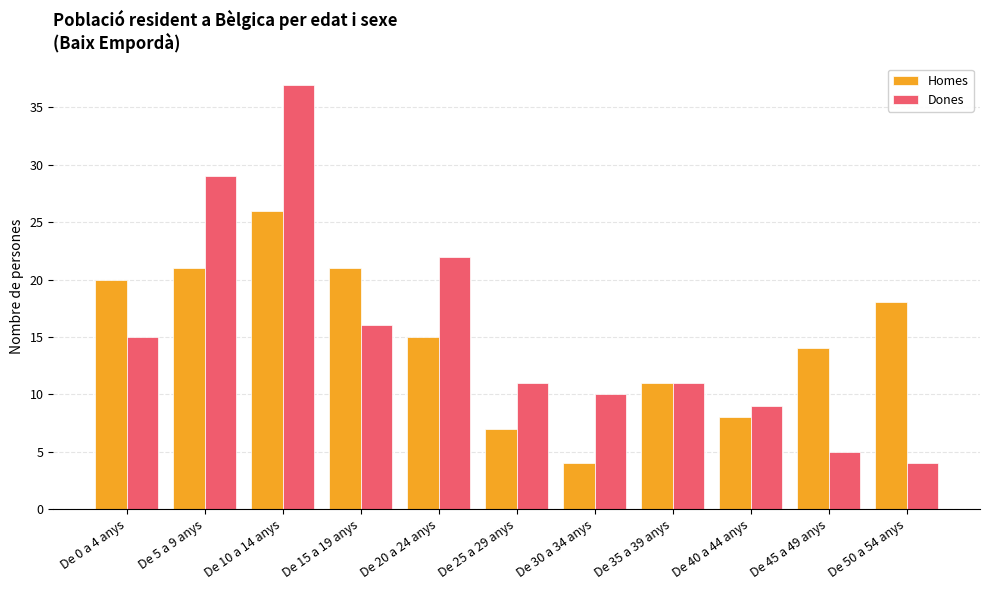

What is the difference between the Homes values at De 10 a 14 anys and De 25 a 29 anys?

19